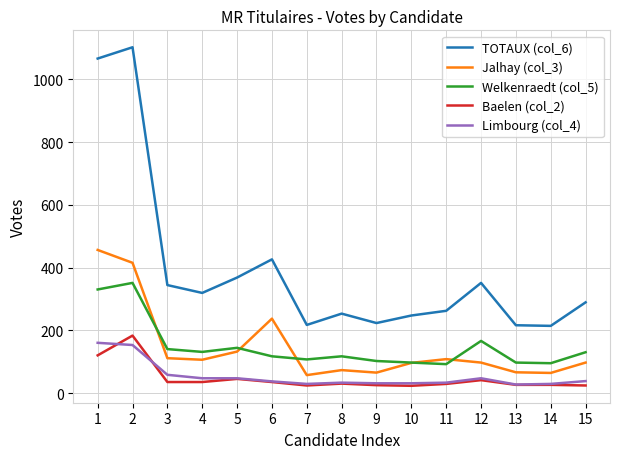

Rank the series by their maximum value, from lowest to highest.

Limbourg (col_4), Baelen (col_2), Welkenraedt (col_5), Jalhay (col_3), TOTAUX (col_6)